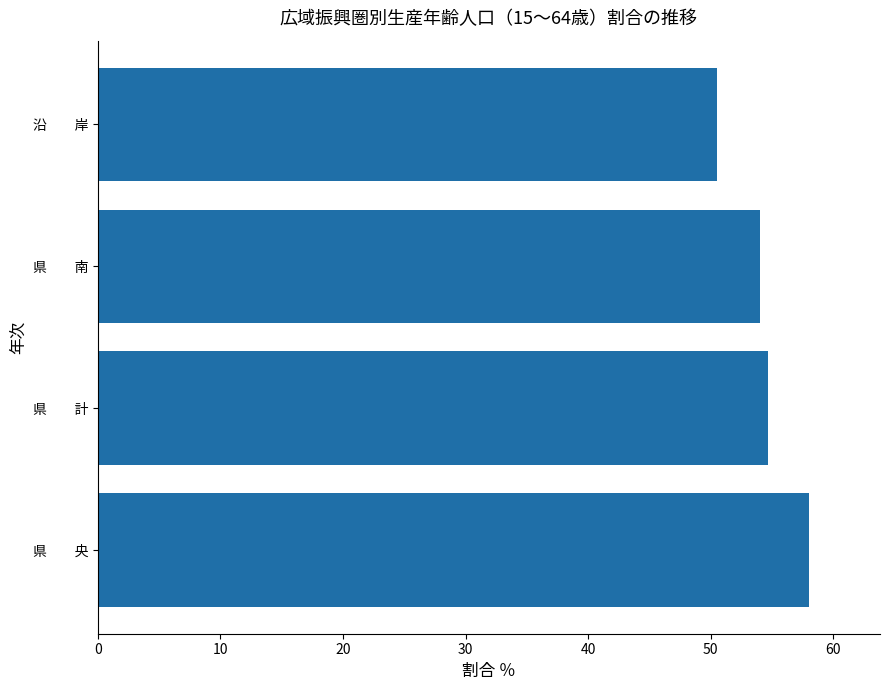

What is the greatest value displayed?

58.0